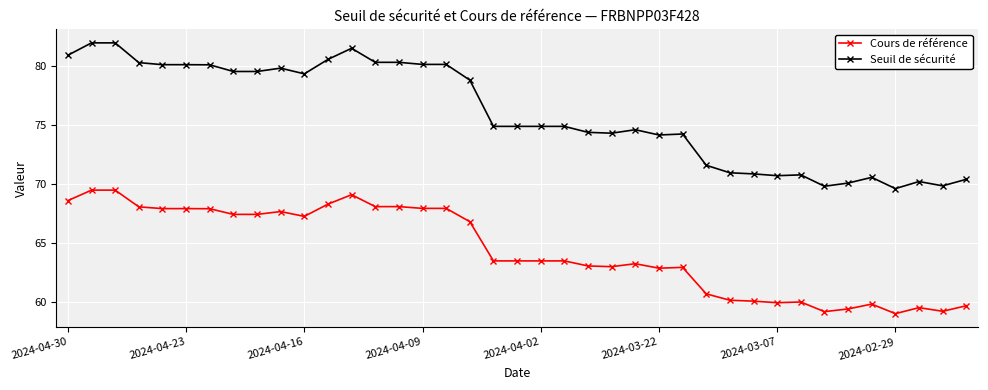

Which series has the widest spread of values?

Seuil de sécurité